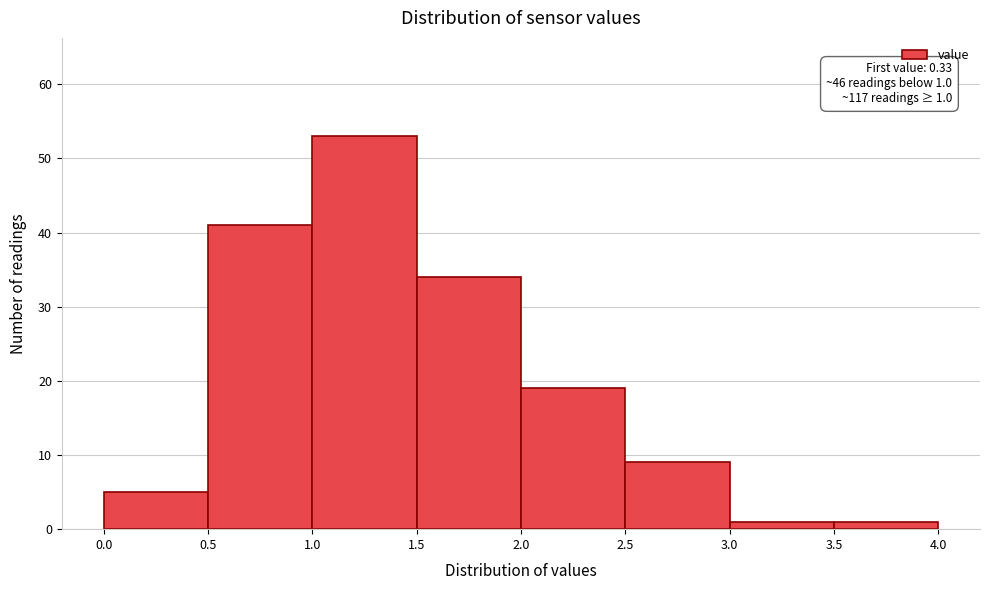

Over which range of the x-axis is the bar tallest?

1.0 to 1.5